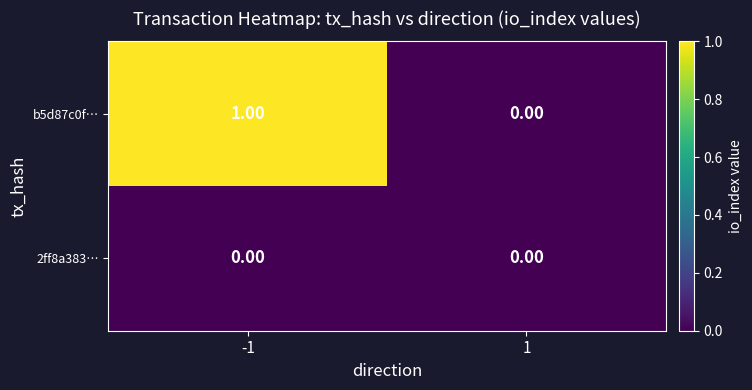

Rank the series by their maximum value, from lowest to highest.

2ff8a383…, b5d87c0f…